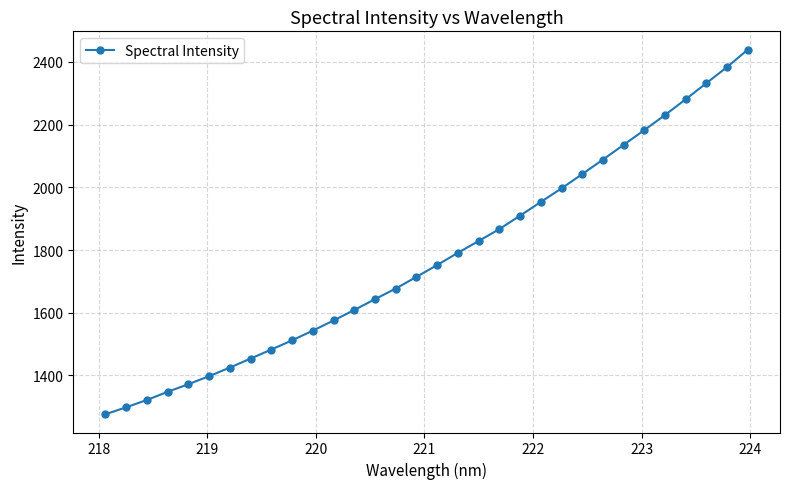

What is the greatest value displayed?

2439.3